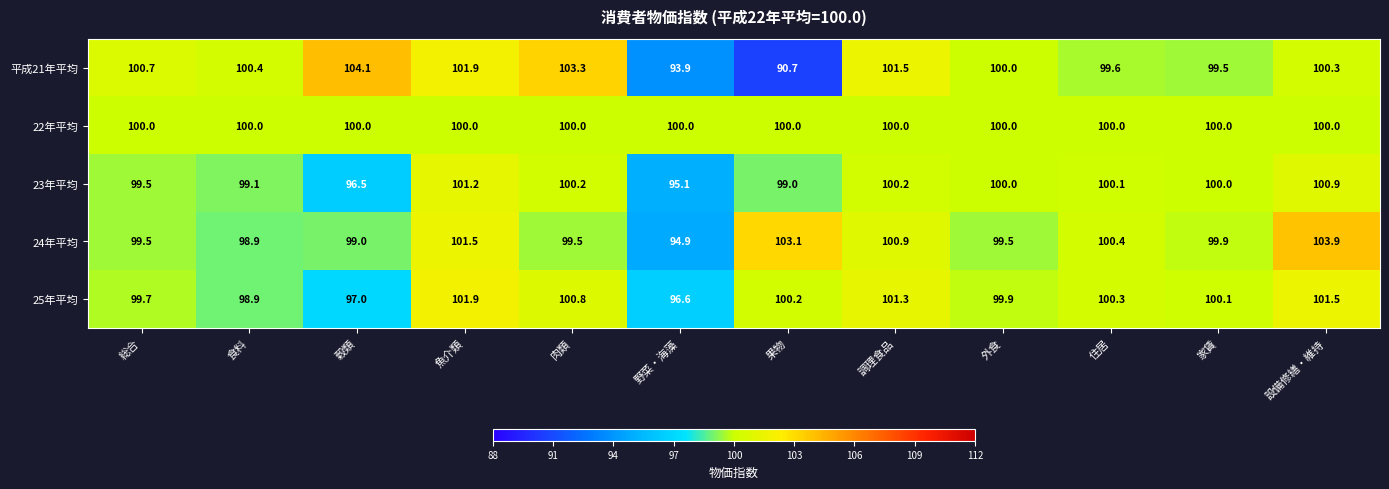

The value of 24年平均 at 住居 is 100.4. True or false?

True